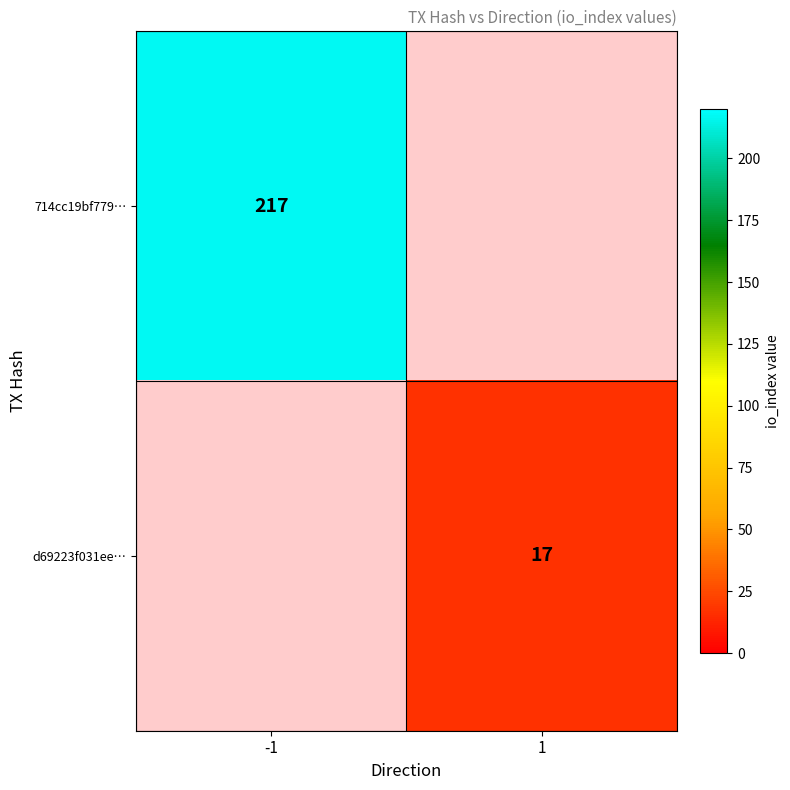

The d69223f031ee… series shows 25 at 1. True or false?

False